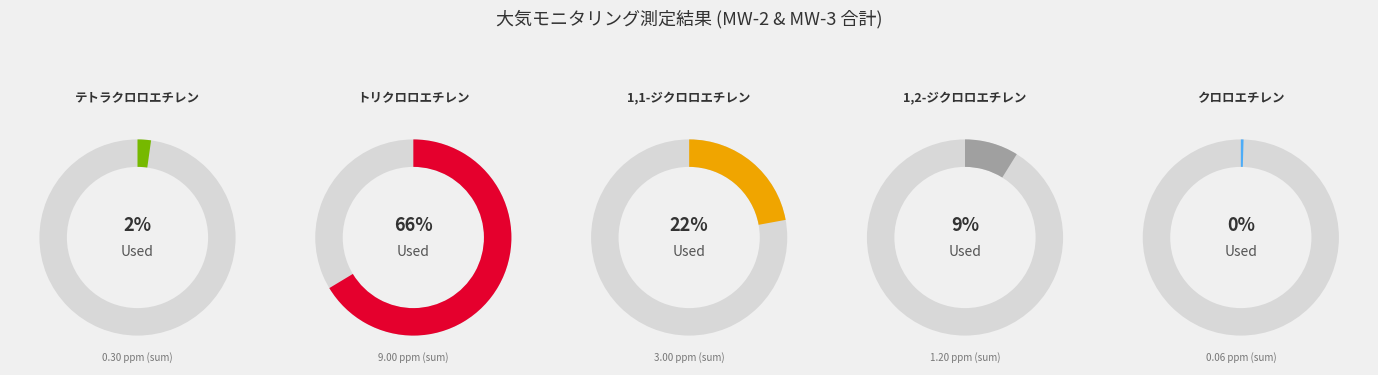

What is the change in value from テトラクロロエチレン to トリクロロエチレン?

+8.7